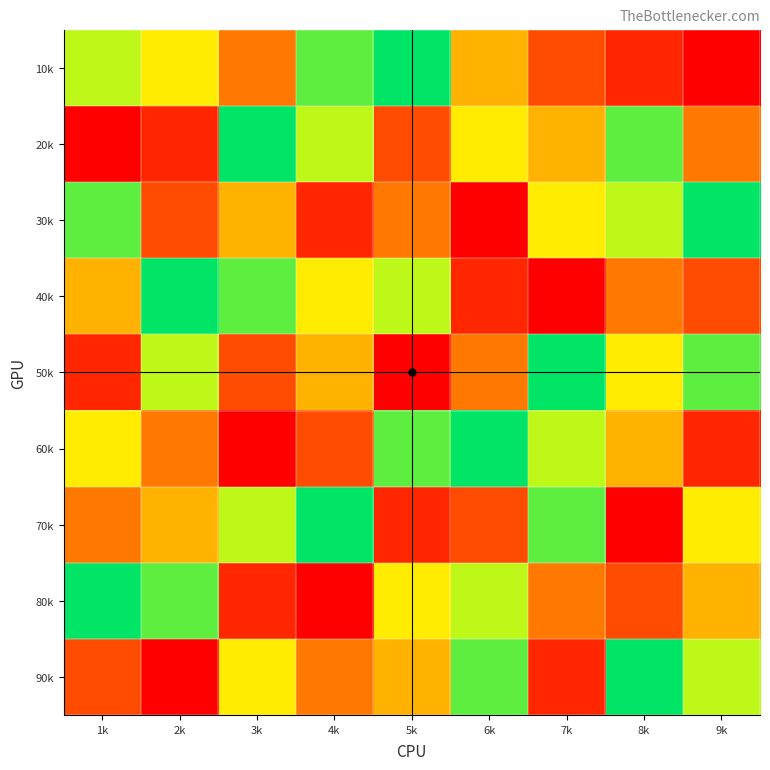

Reading right to left, what are all the values shown in this chart?

10k: 9k=1	8k=2	7k=3	6k=5	5k=9	4k=8	3k=4	2k=6	1k=7
20k: 9k=4	8k=8	7k=5	6k=6	5k=3	4k=7	3k=9	2k=2	1k=1
30k: 9k=9	8k=7	7k=6	6k=1	5k=4	4k=2	3k=5	2k=3	1k=8
40k: 9k=3	8k=4	7k=1	6k=2	5k=7	4k=6	3k=8	2k=9	1k=5
50k: 9k=8	8k=6	7k=9	6k=4	5k=1	4k=5	3k=3	2k=7	1k=2
60k: 9k=2	8k=5	7k=7	6k=9	5k=8	4k=3	3k=1	2k=4	1k=6
70k: 9k=6	8k=1	7k=8	6k=3	5k=2	4k=9	3k=7	2k=5	1k=4
80k: 9k=5	8k=3	7k=4	6k=7	5k=6	4k=1	3k=2	2k=8	1k=9
90k: 9k=7	8k=9	7k=2	6k=8	5k=5	4k=4	3k=6	2k=1	1k=3